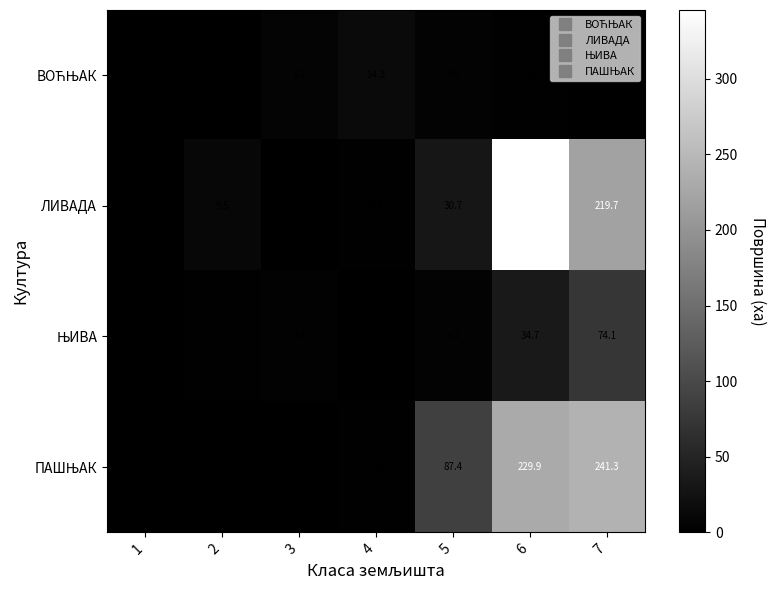

Which series has the largest total across all categories?

ЛИВАДА